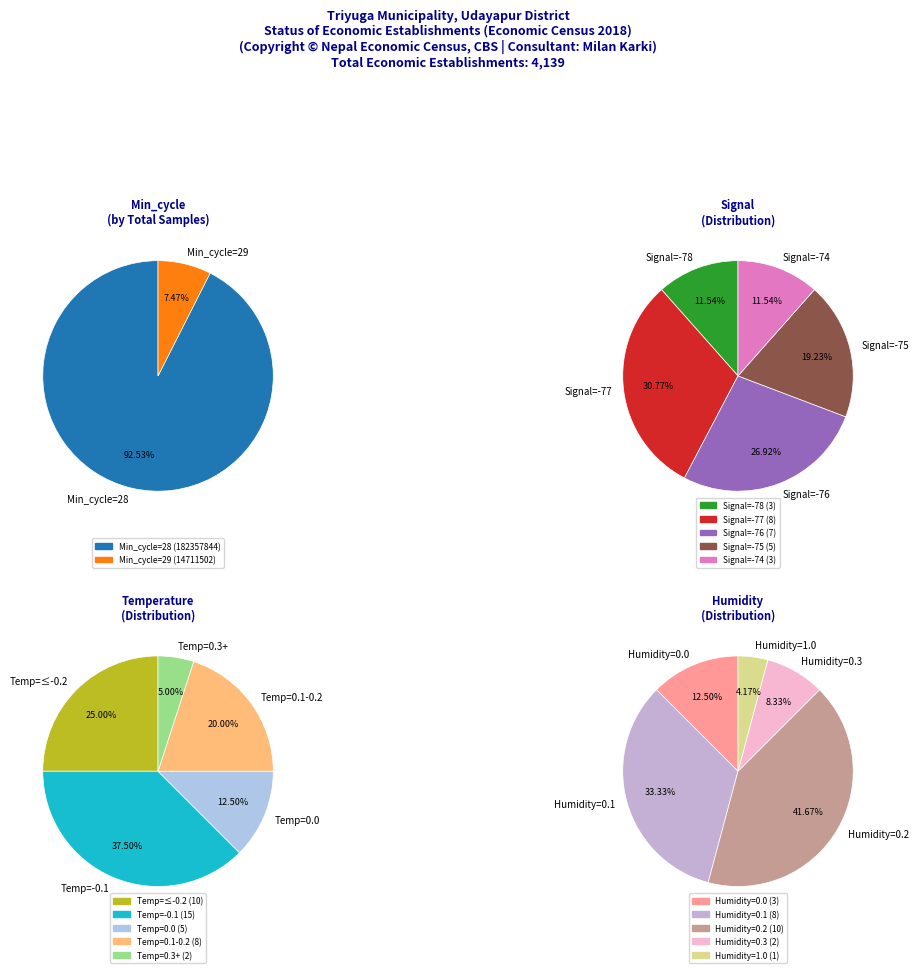

Is it true that 28 (4915457) is 1% of the pie?

False